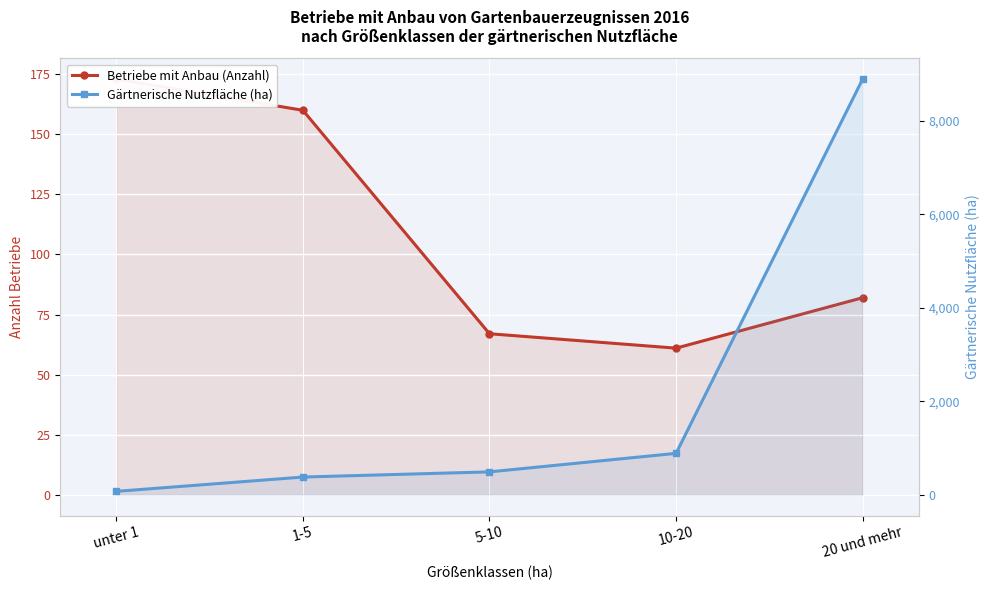

Between 1-5 and 5-10, which is larger?

1-5